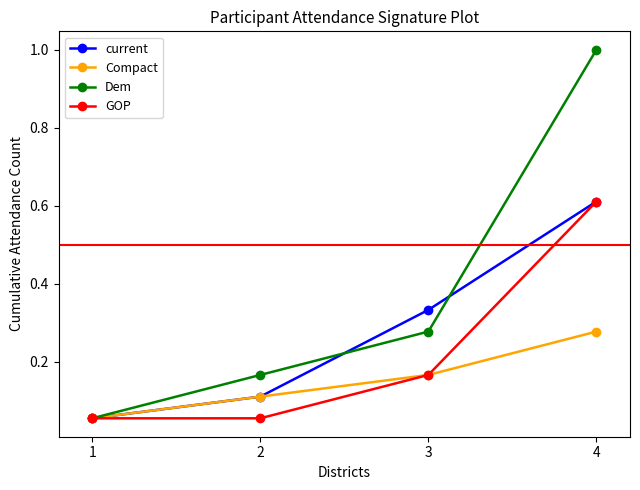

List the series in order of their overall mean, lowest first.

Compact, GOP, current, Dem